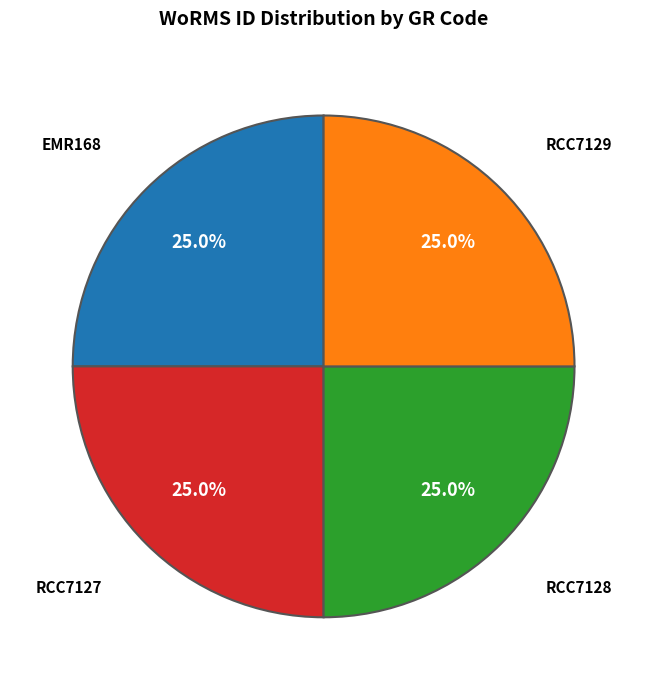

What percentage is the RCC7129 slice, to the nearest percent?

25%